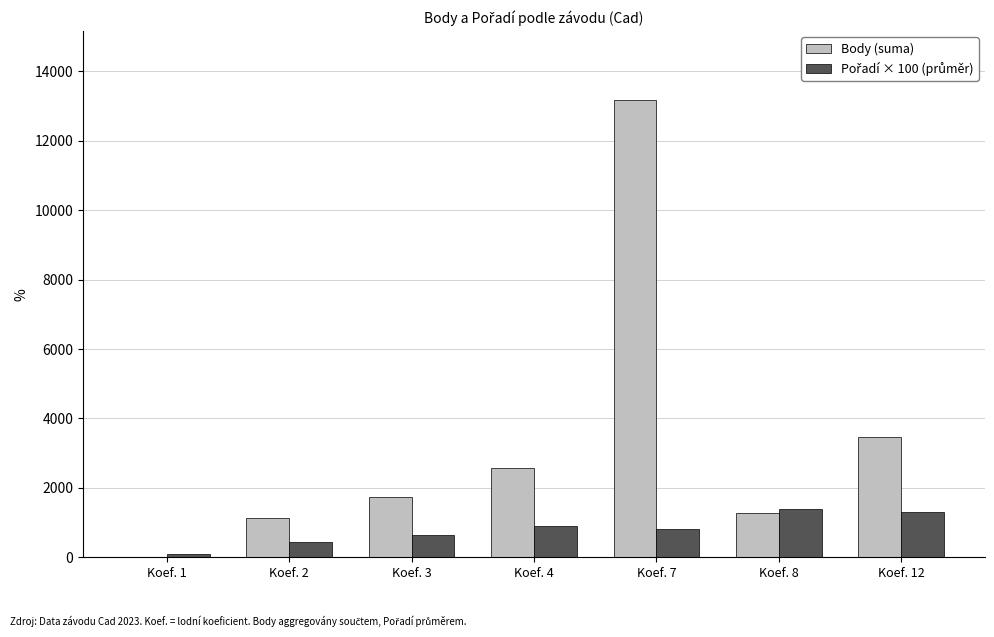

The value of Body (suma) at Koef. 7 is 13184. True or false?

True